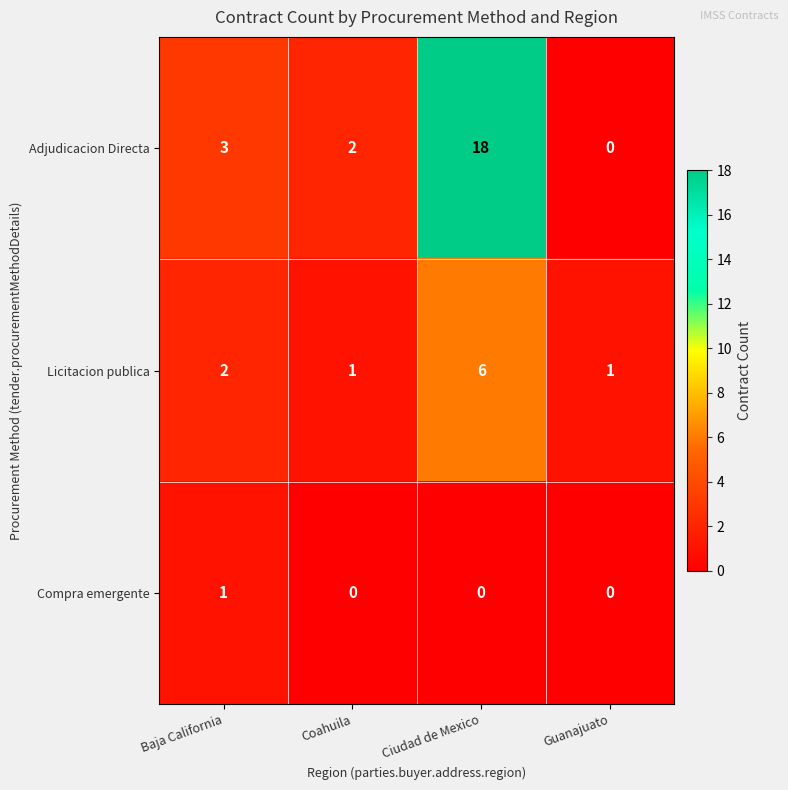

True or false: Licitacion publica has a value of 2 at Coahuila.

False